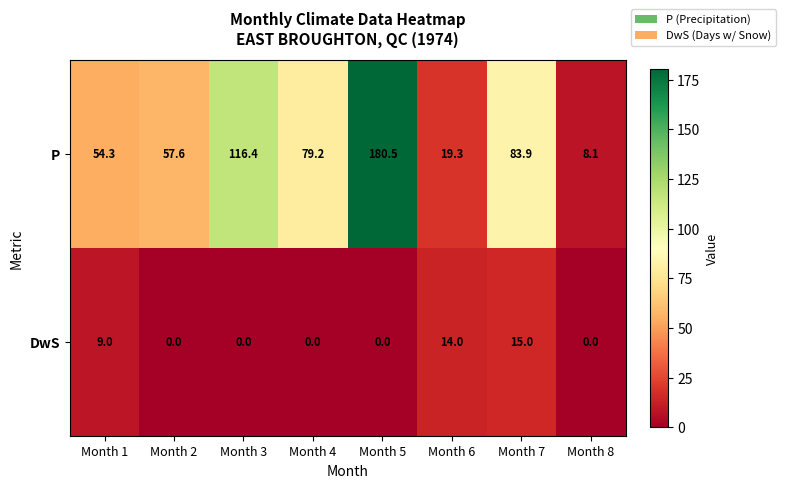

Reading left to right, transcribe all the data shown in this chart.

P: Month 1=54.3	Month 2=57.6	Month 3=116.4	Month 4=79.2	Month 5=180.5	Month 6=19.3	Month 7=83.9	Month 8=8.1
DwS: Month 1=9.0	Month 2=0.0	Month 3=0.0	Month 4=0.0	Month 5=0.0	Month 6=14.0	Month 7=15.0	Month 8=0.0